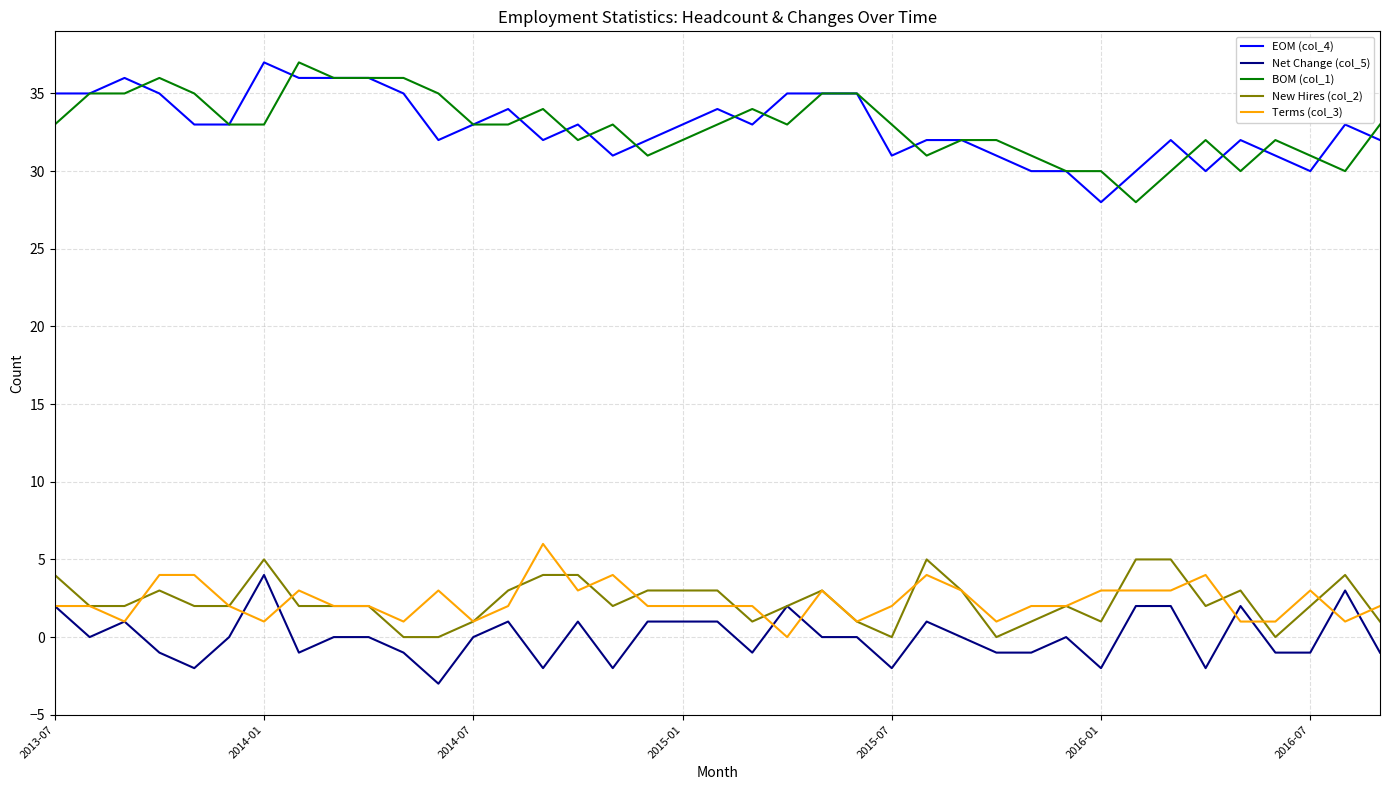

True or false: EOM (col_4) and Terms (col_3) intersect in this chart.

False